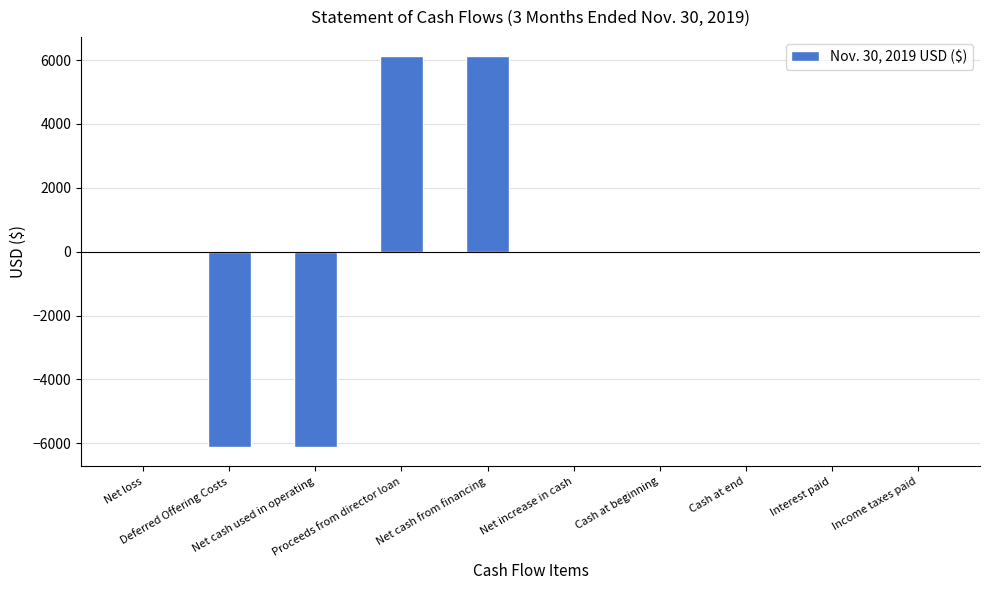

What is the maximum value shown in the chart?

6115